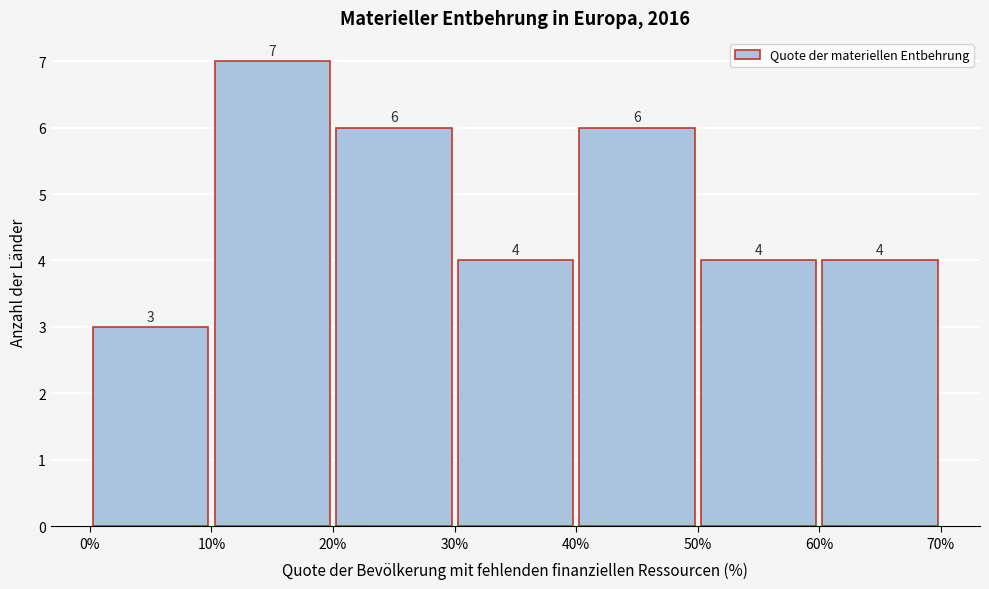

How tall is the bar that spans 20% to 30% on the x-axis?

6